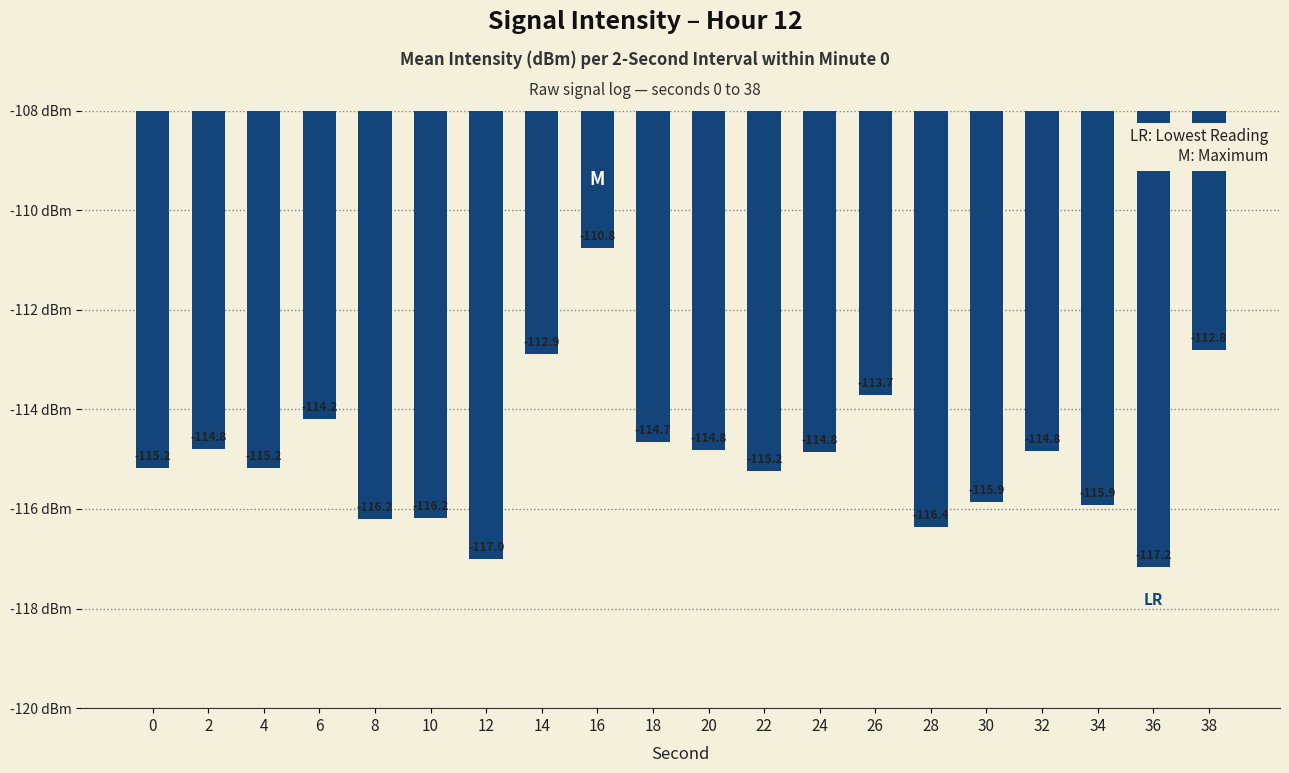

Reading right to left, list all the values displayed in this chart.

38=-112.8	36=-117.2	34=-115.9	32=-114.8	30=-115.9	28=-116.4	26=-113.7	24=-114.8	22=-115.2	20=-114.8	18=-114.7	16=-110.8	14=-112.9	12=-117.0	10=-116.2	8=-116.2	6=-114.2	4=-115.2	2=-114.8	0=-115.2